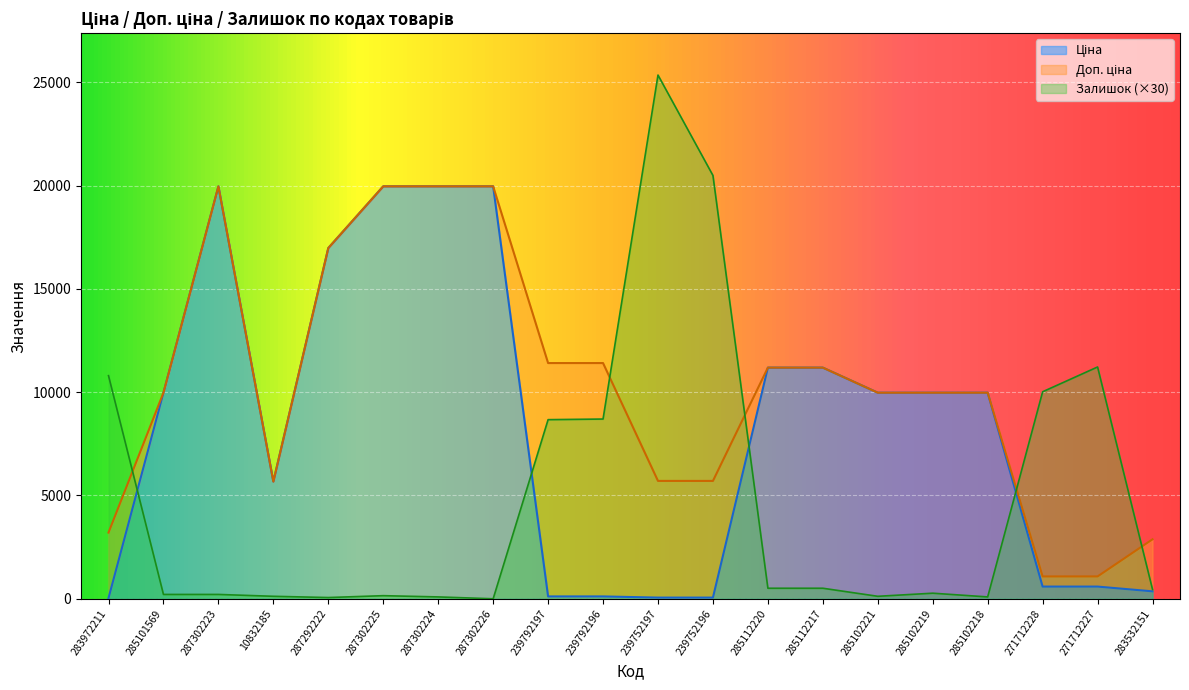

Reading left to right, what are all the values shown in this chart?

Ціна: 32.0	9975.0	19964.2	5673.8	16976.3	19964.2	19964.2	19964.2	114.1	114.1	57.0	57.0	11188.2	11188.2	9975.0	9975.0	9975.0	589.9	589.9	359.9
Доп. ціна: 3205.0	9975.0	19964.2	5673.8	16976.3	19964.2	19964.2	19964.2	11410.0	11410.0	5705.0	5705.0	11188.2	11188.2	9975.0	9975.0	9975.0	1081.7	1081.7	2878.8
Залишок: 10800.0	210.0	210.0	120.0	60.0	150.0	90.0	0.0	8670.0	8700.0	25350.0	20490.0	510.0	510.0	120.0	270.0	90.0	10020.0	11220.0	450.0